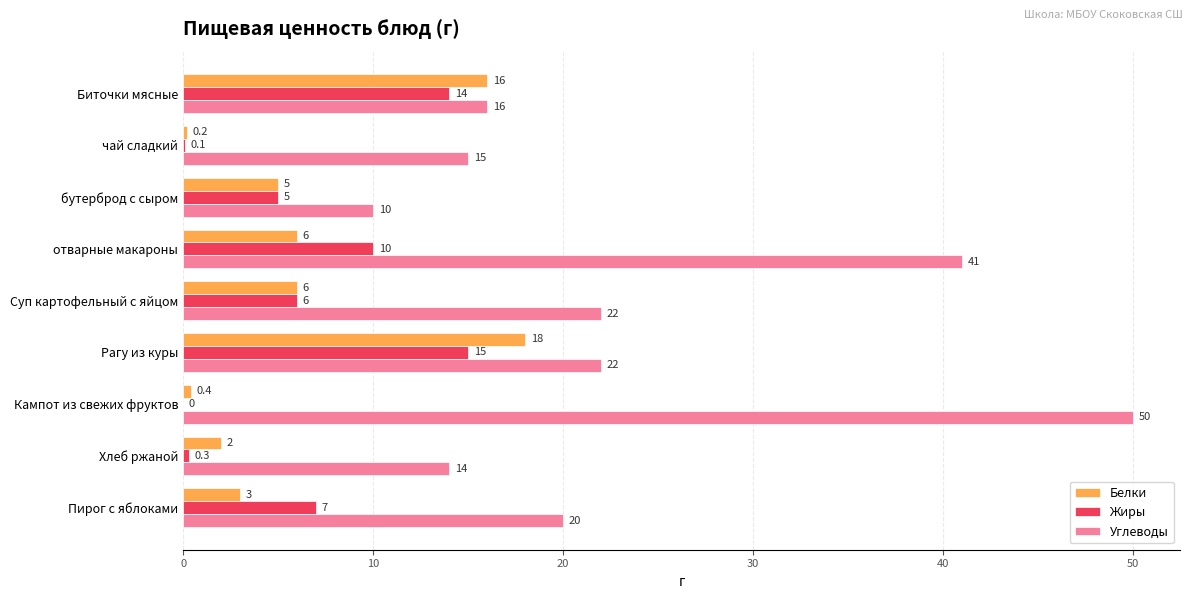

At which label does Углеводы reach its peak?

Кампот из свежих фруктов